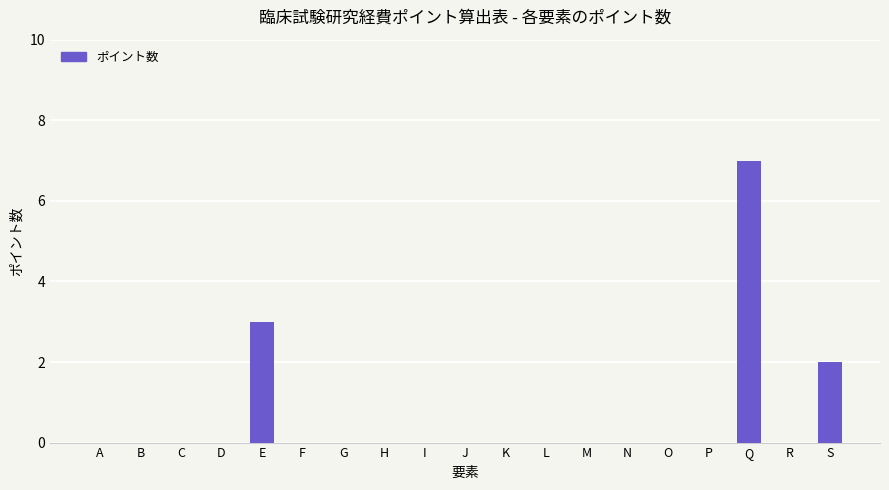

What is the sum of the values at S and R?

2